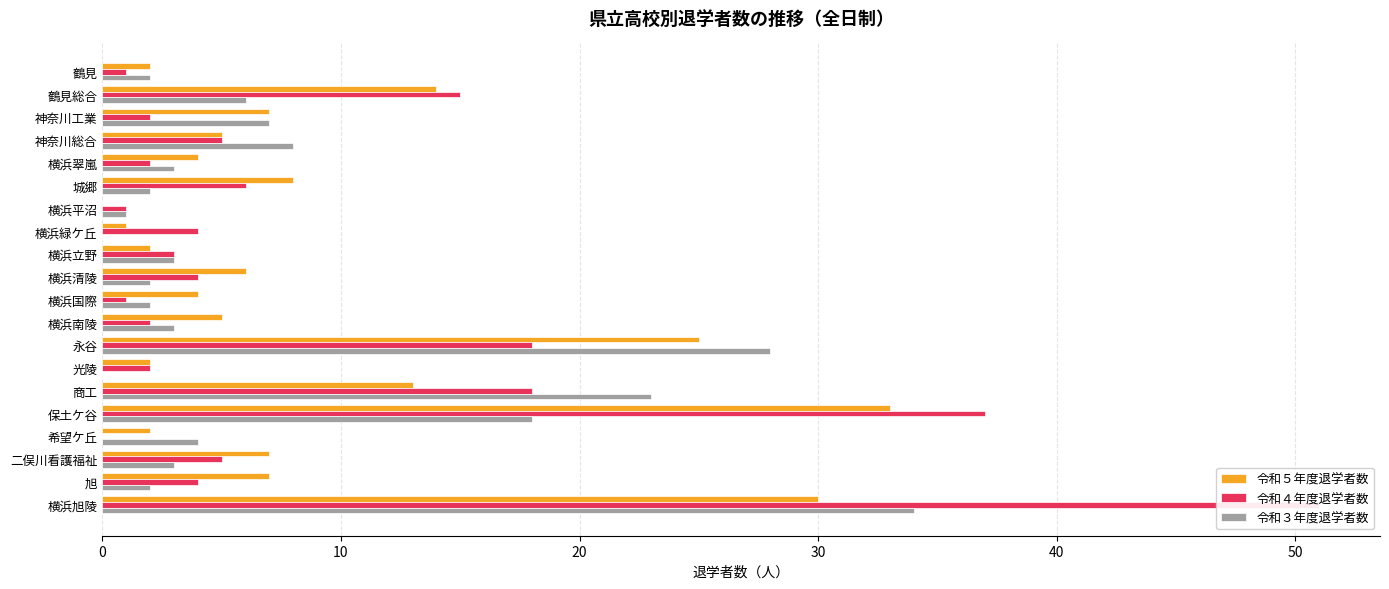

How many bars are there in total?

60